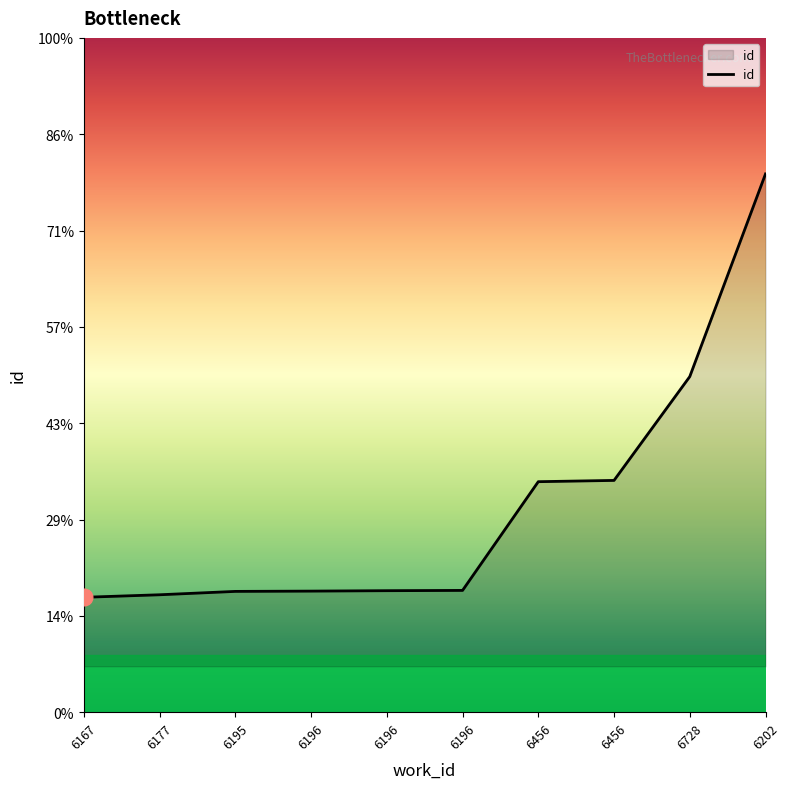

The value at 6456 is 24951. True or false?

False